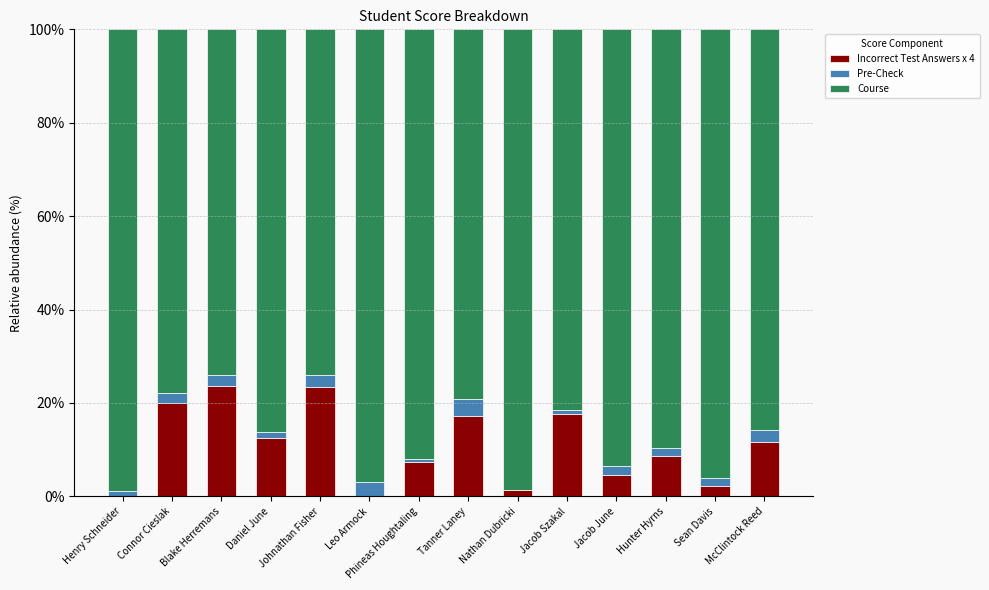

The value of Incorrect Test Answers x 4 at McClintock Reed is 11.7. True or false?

True